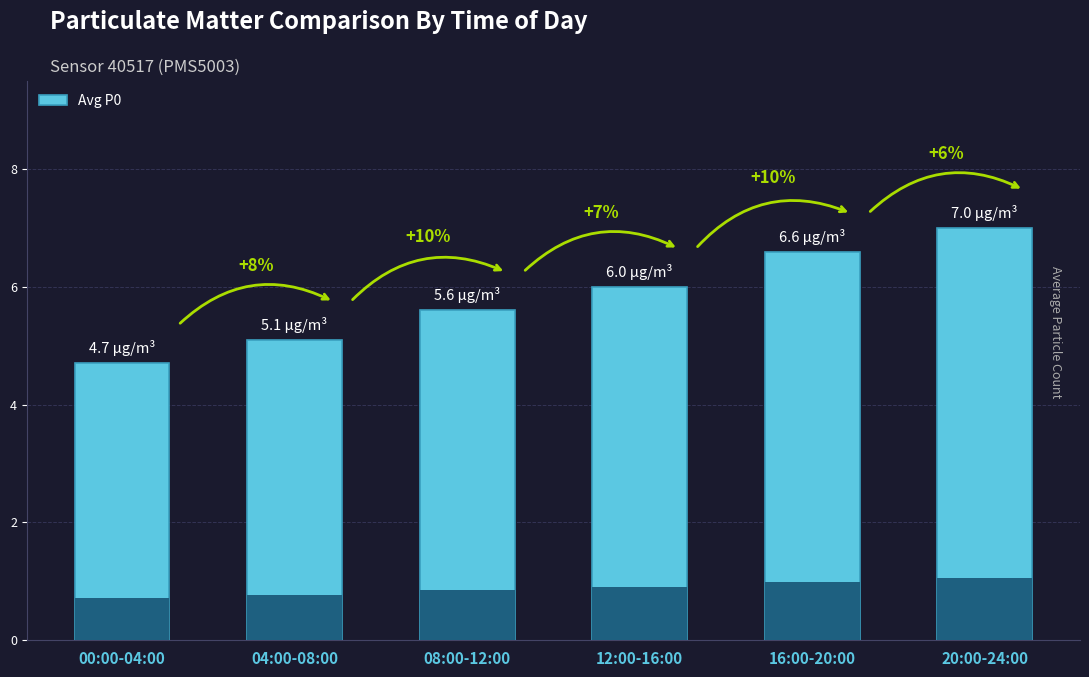

Which label corresponds to the smallest value in the chart?

00:00-04:00